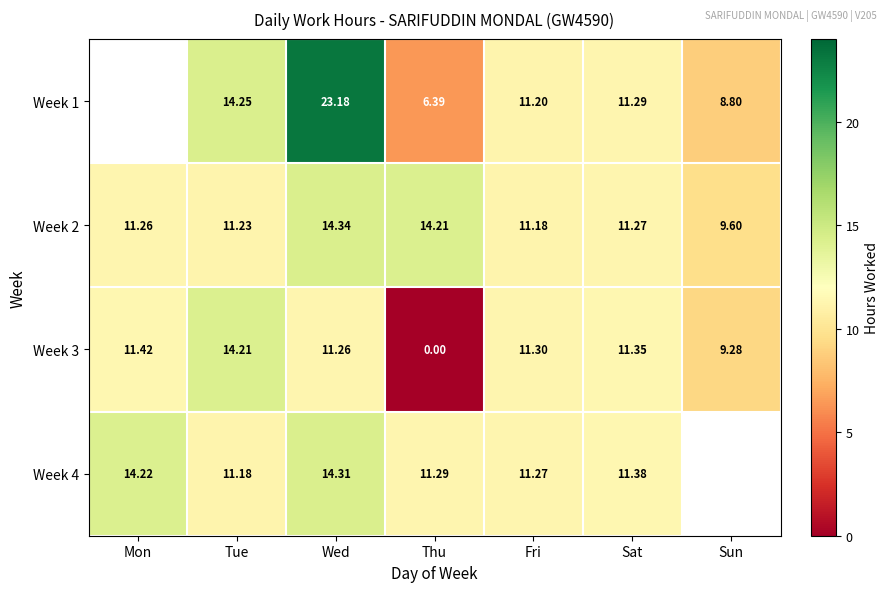

Where does the Week 2 series first go above 11?

Mon